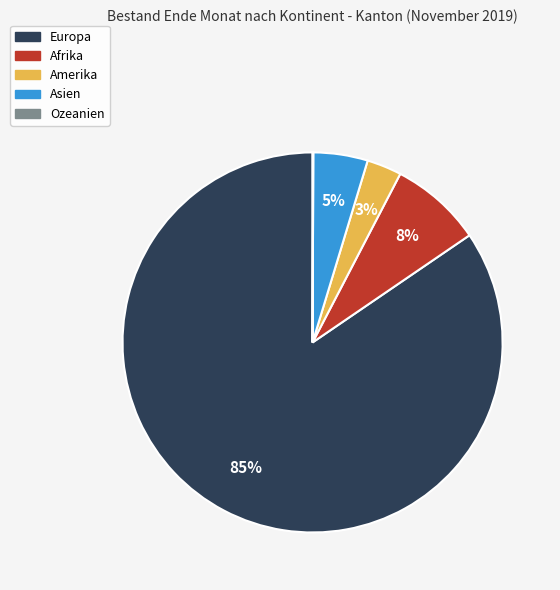

Which category has the biggest portion of the pie?

Europa